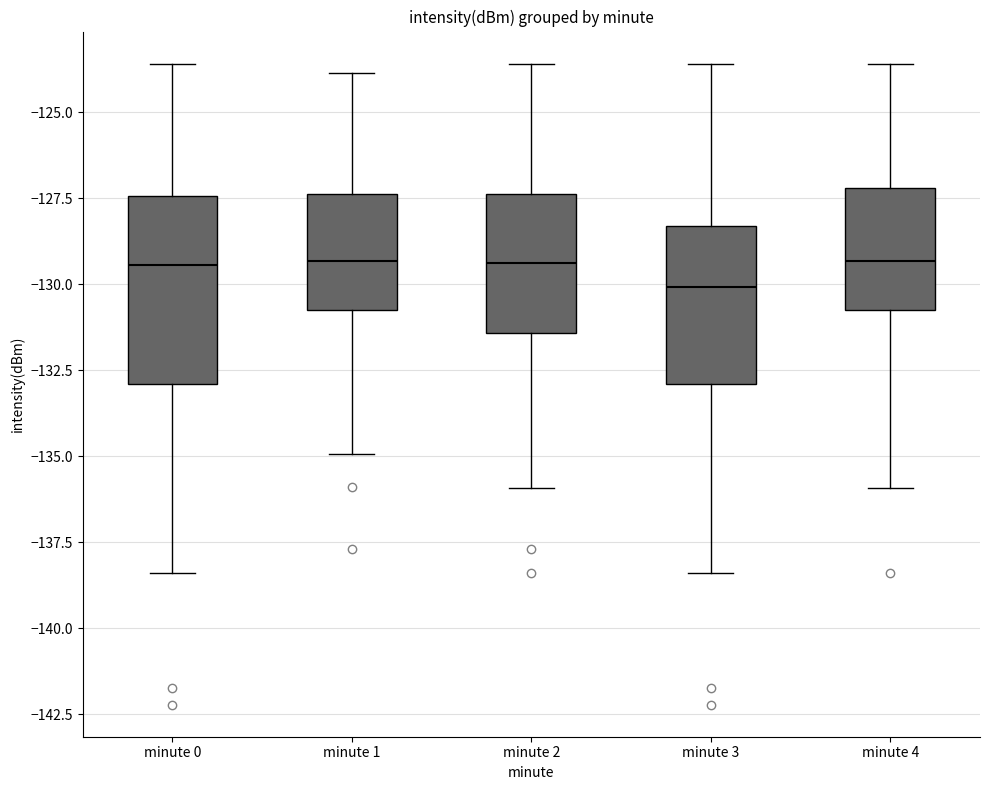

Where does the median line of the box for minute 2 sit on the y-axis? The values are not printed on the chart, so give them approximately, as read against the axis.

-129.5